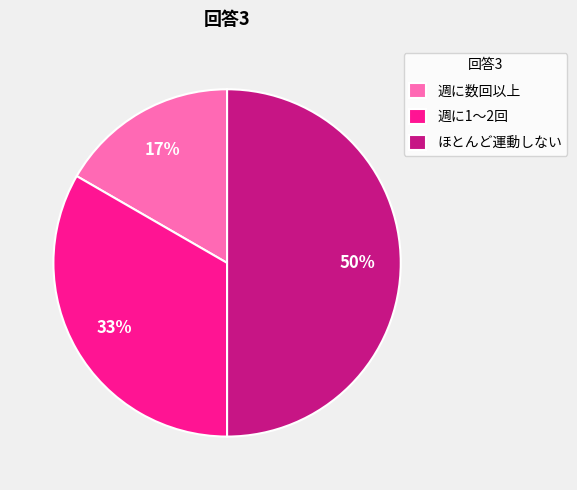

Count the number of slices in the pie.

3